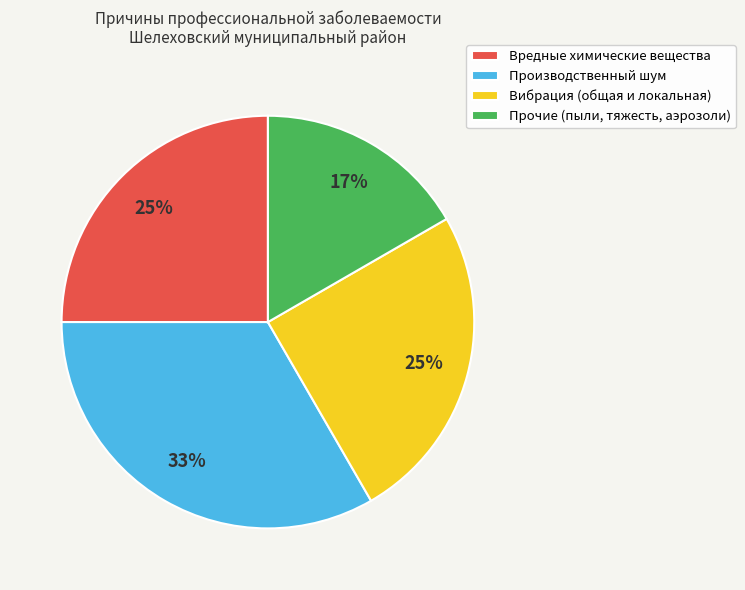

To the nearest percent, what percentage of the pie is Вредные химические вещества?

25%